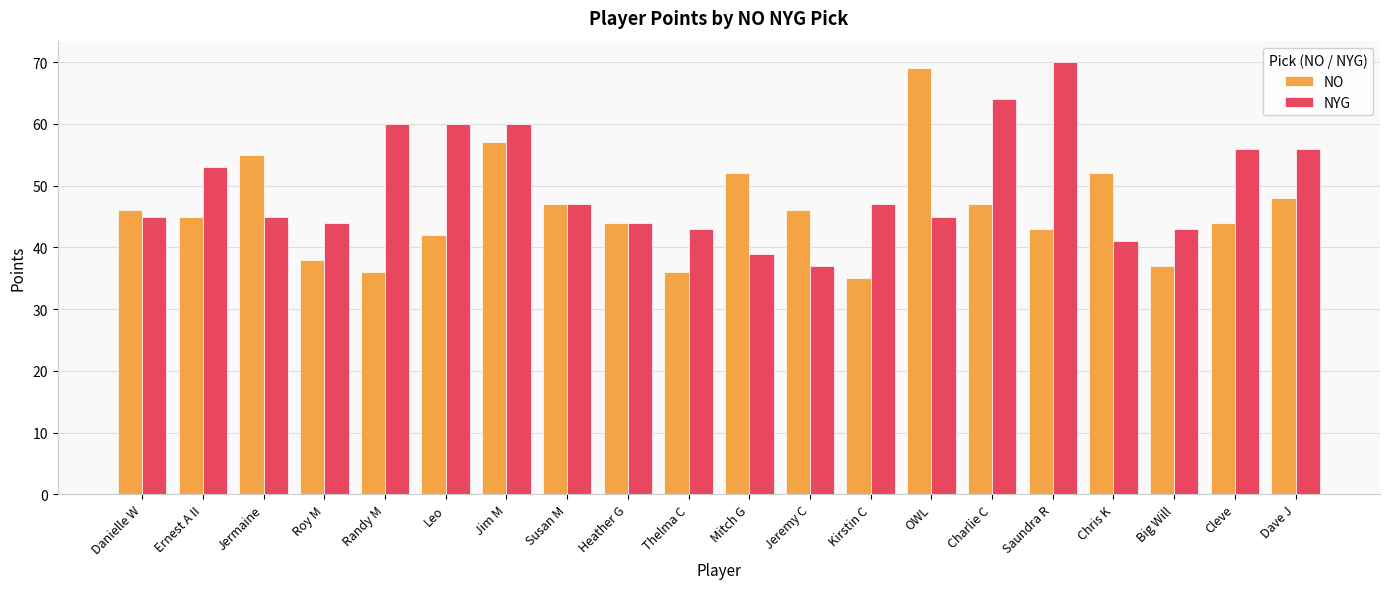

What are all the series names shown in the legend?

NO, NYG